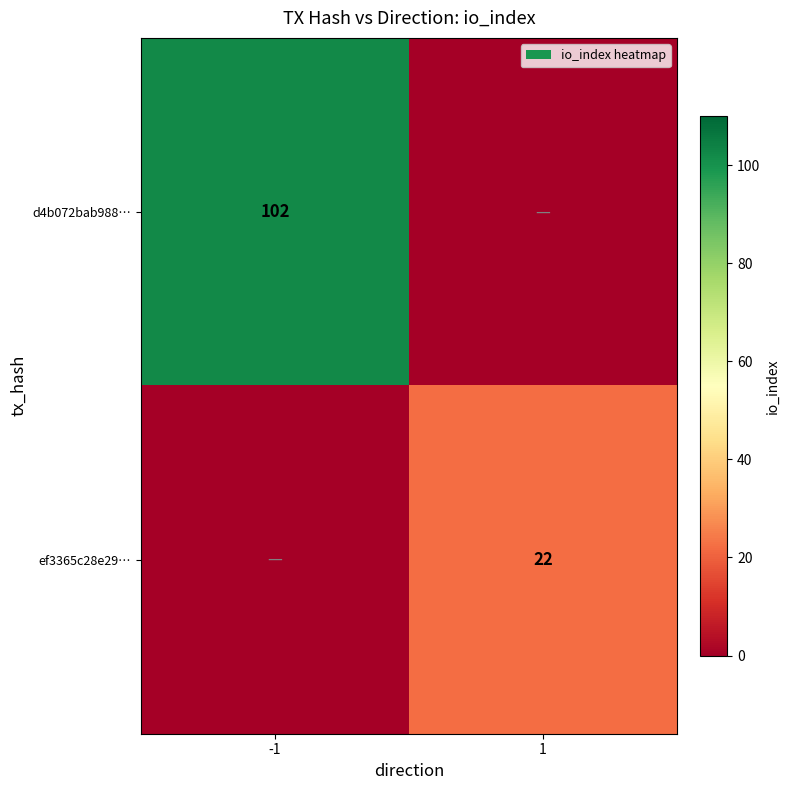

What is the total value across all series at 1?

22